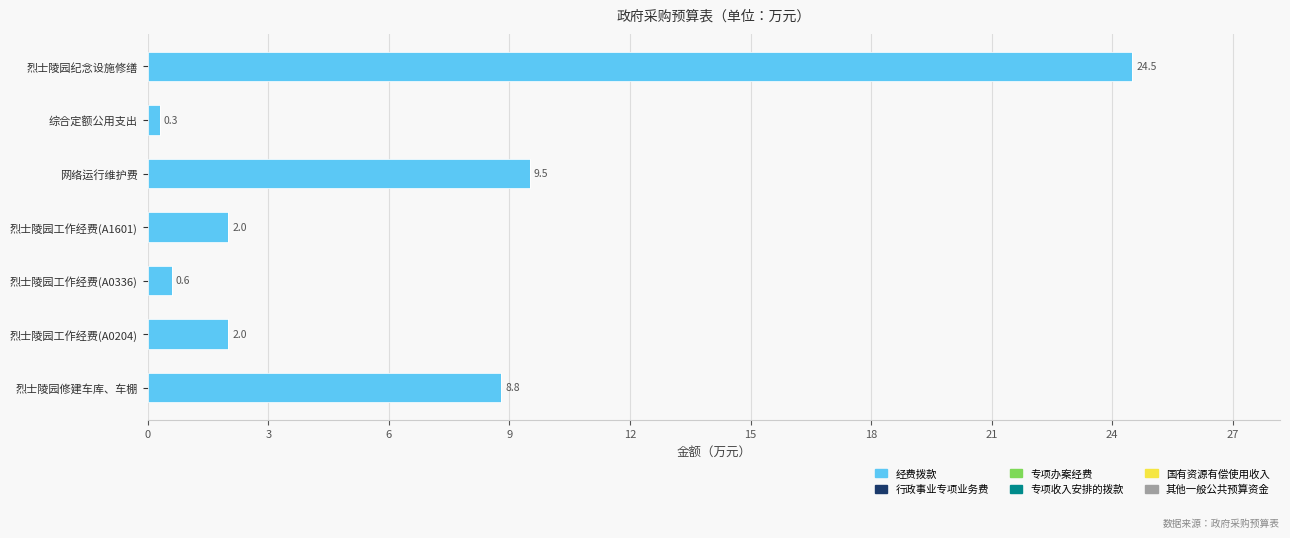

What is the approximate value at 综合定额公用支出?

0.3